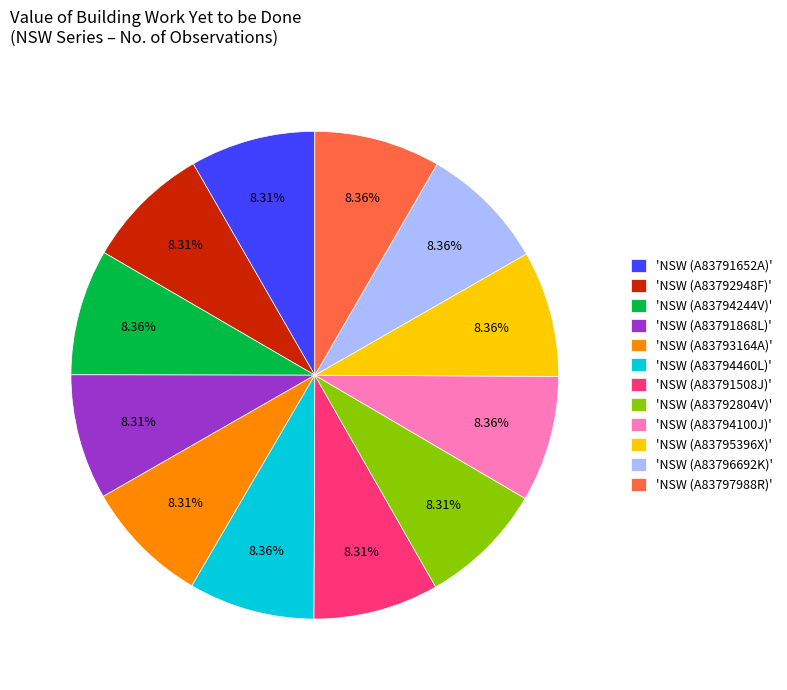

Do 'NSW (A83794100J)' and 'NSW (A83797988R)' together represent more than half of the pie?

No